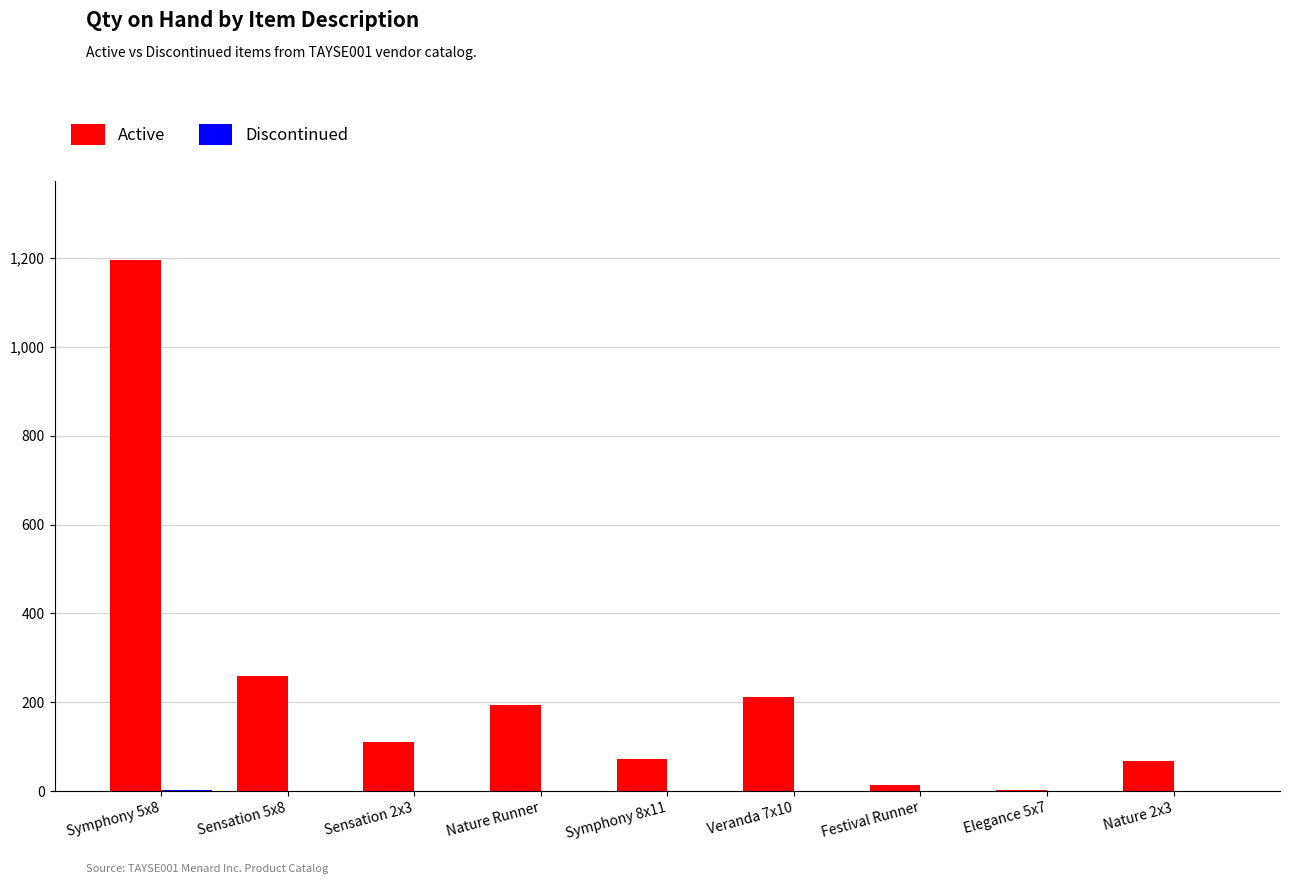

Are the bars grouped side by side (vs. stacked)?

Yes